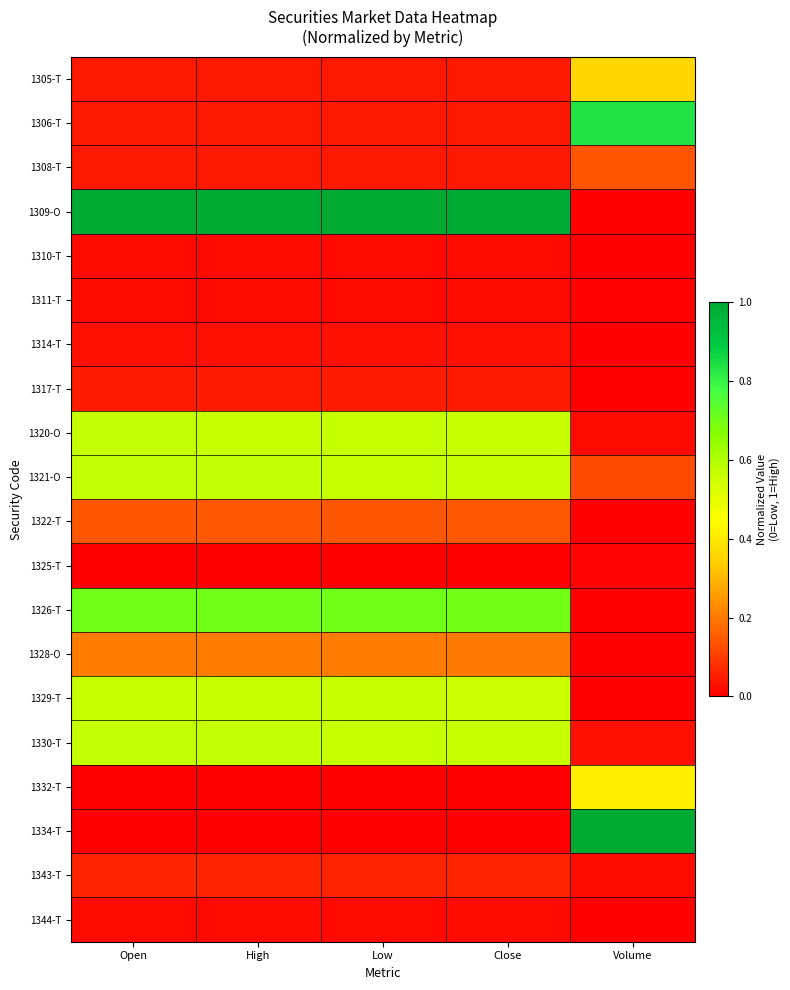

Which series has the largest total across all categories?

1309-O